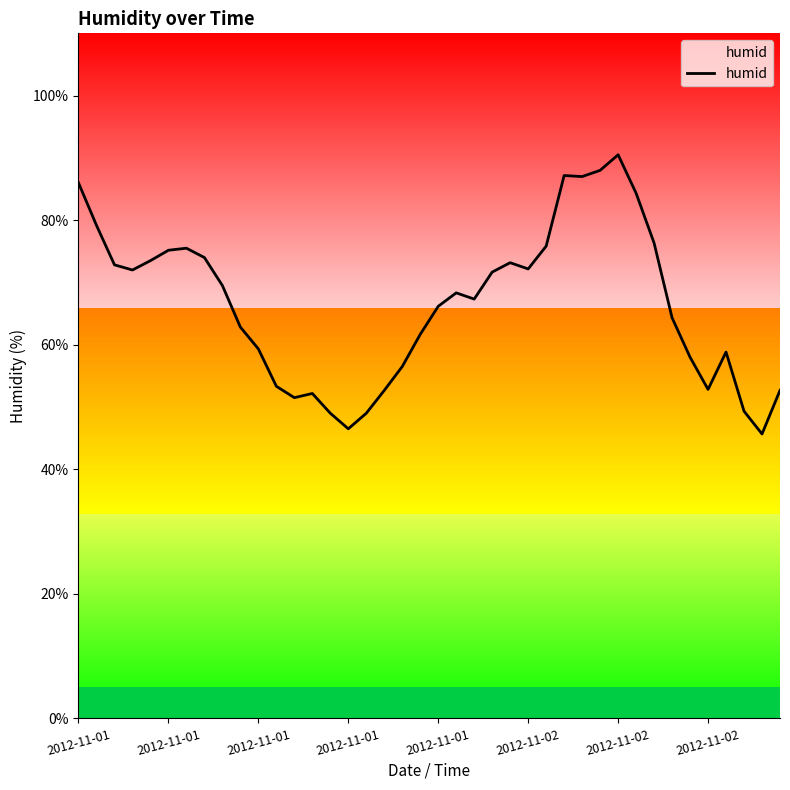

Which category has the highest value across all series?

2012-11-02